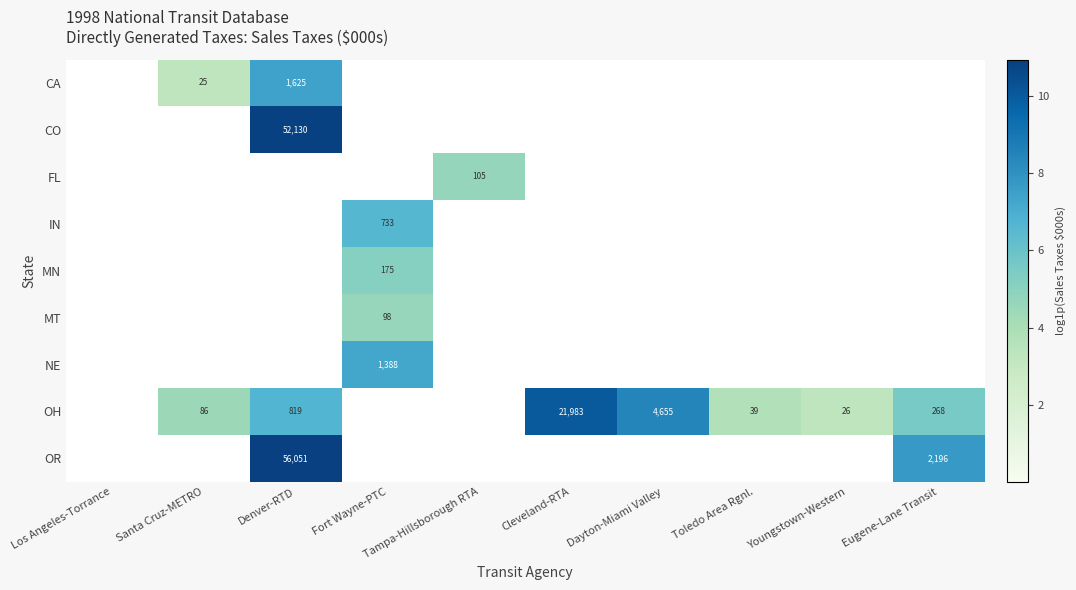

The value of CA at Santa Cruz-METRO is 25. True or false?

True